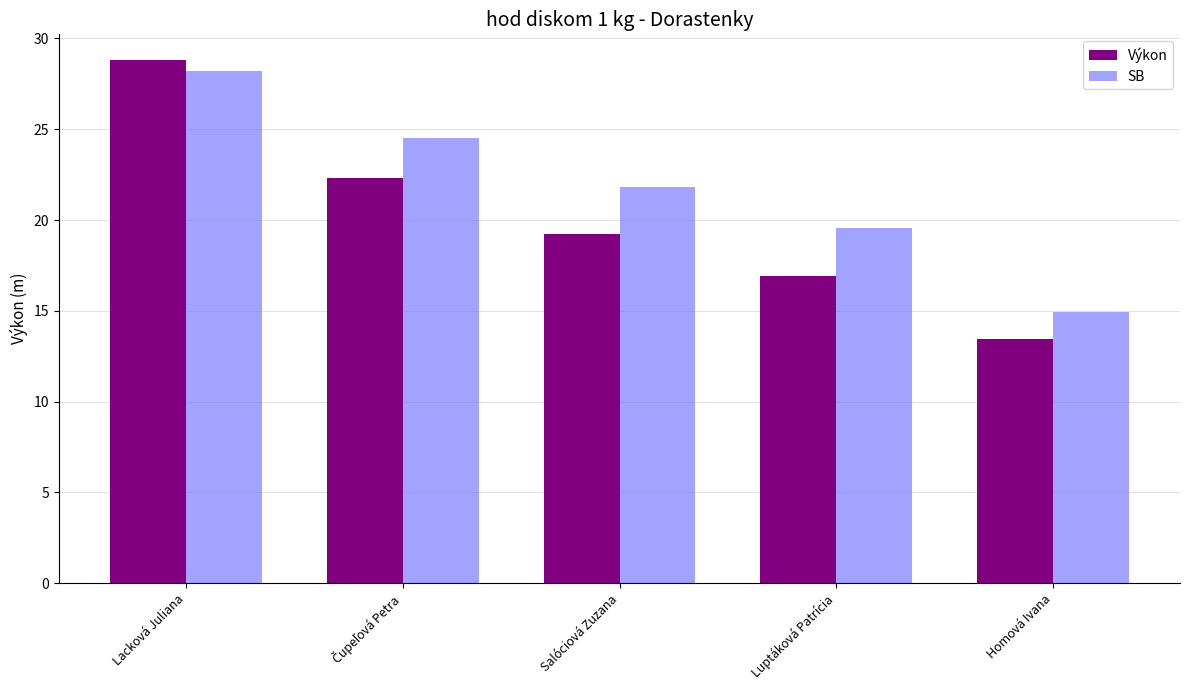

Reading left to right, extract all data points from this chart.

Výkon: 28.8	22.3	19.2	16.9	13.5
SB: 28.2	24.5	21.8	19.6	14.9